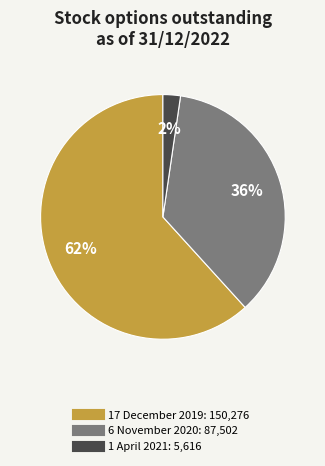

Does 17 December 2019 represent more than half of the total?

Yes